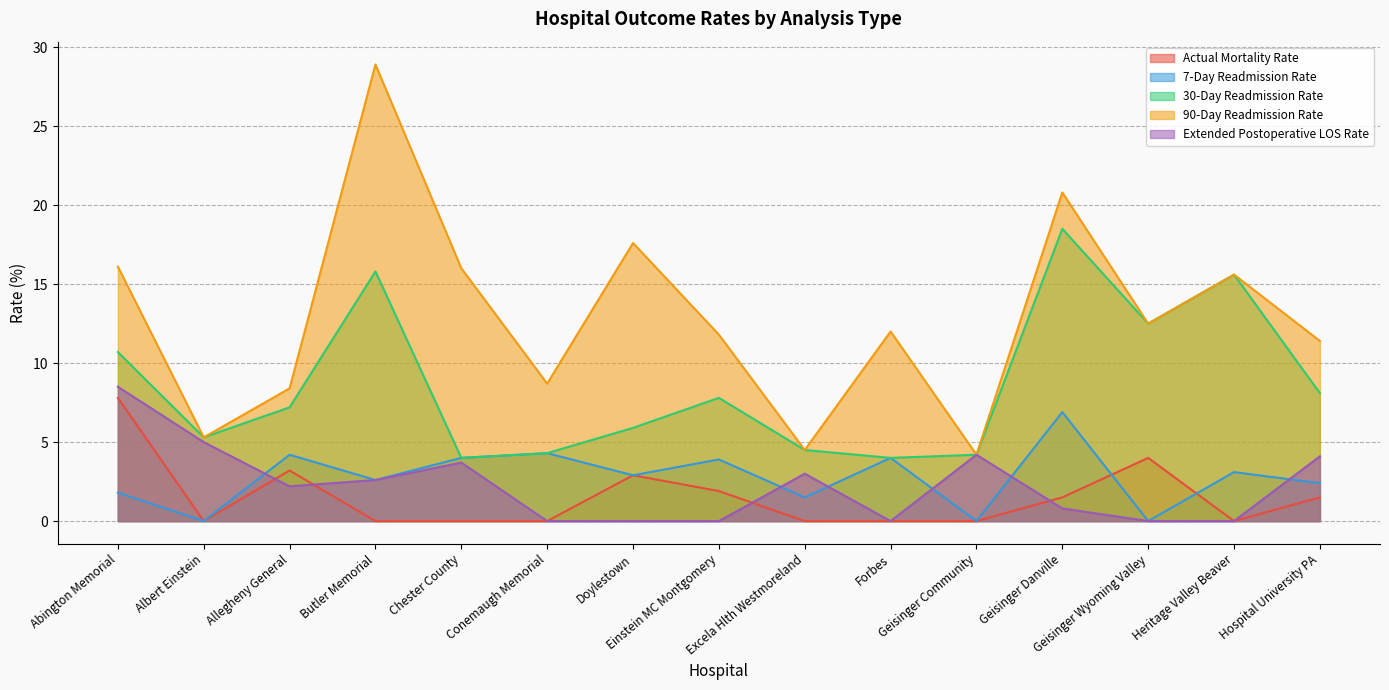

What are all the series names shown in the legend?

Actual Mortality Rate, 7-Day Readmission Rate, 30-Day Readmission Rate, 90-Day Readmission Rate, Extended Postoperative LOS Rate